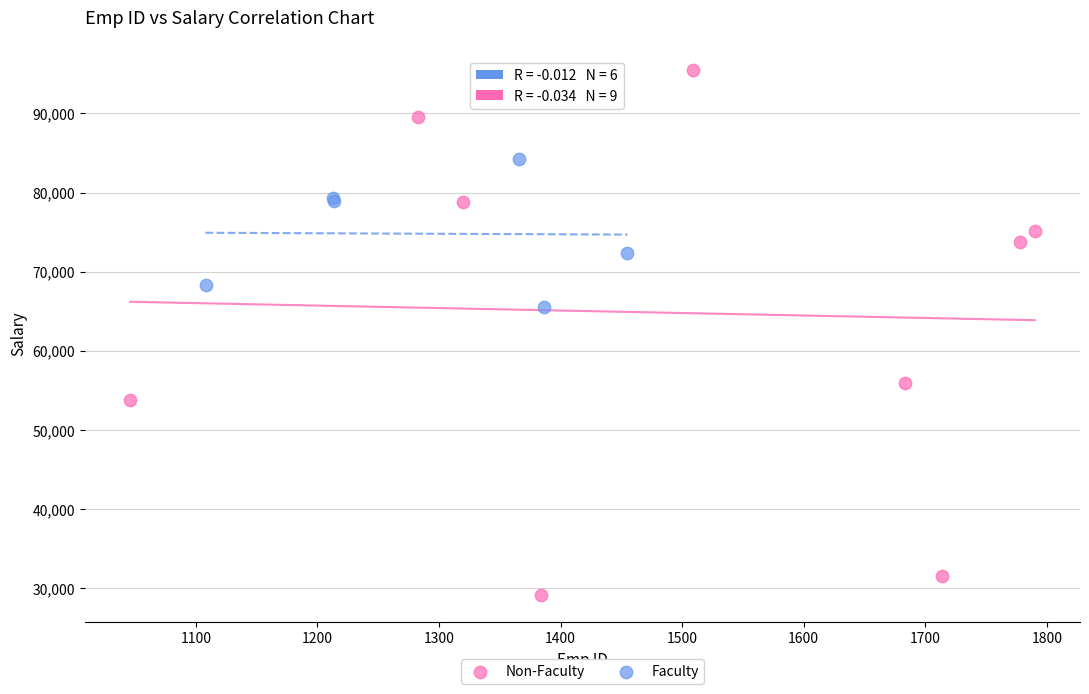

Which series contains the lowest Y value?

Non-Faculty